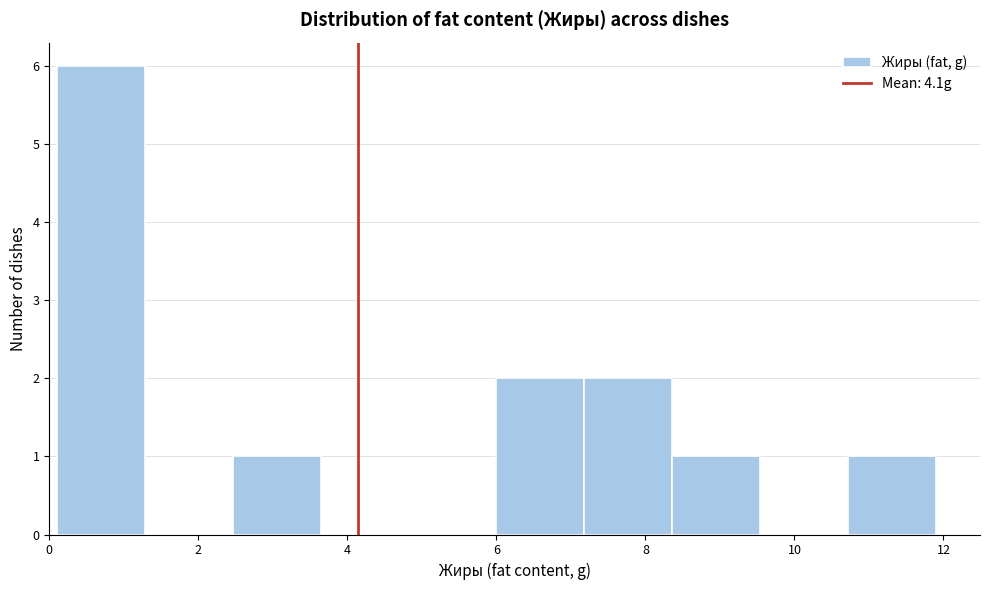

Which range on the x-axis has the tallest bar?

0.10 to 1.28